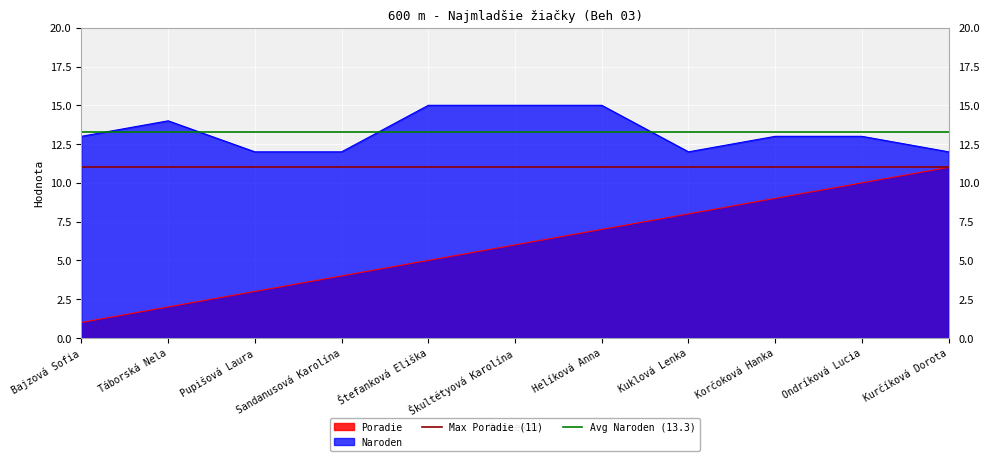

At which label does Poradie reach its peak?

Kurčíková Dorota